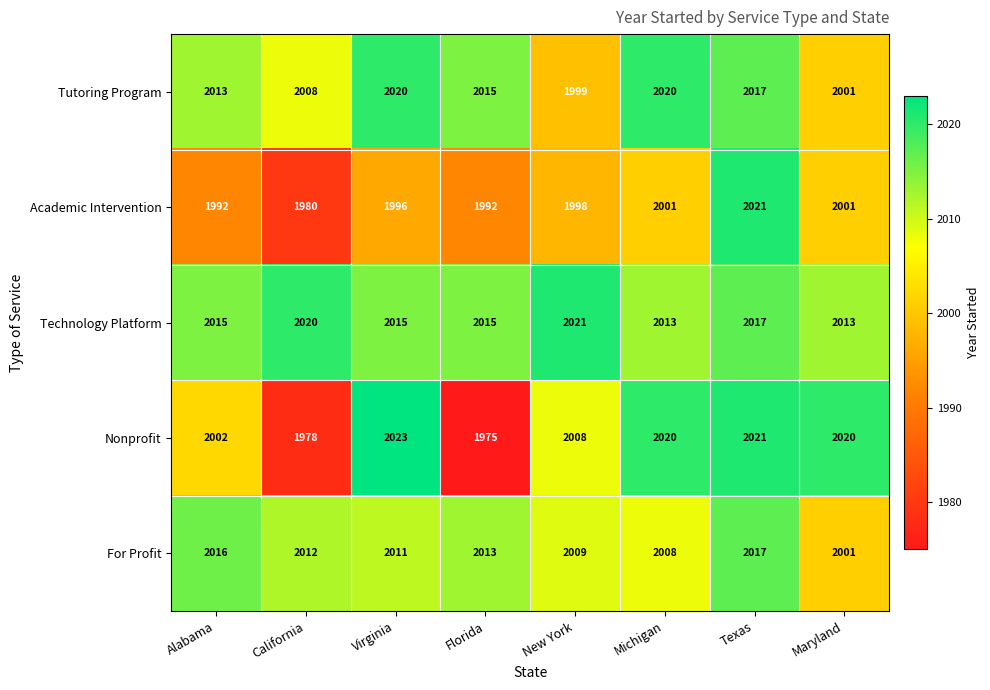

Between New York and Texas, which series saw the biggest shift?

Academic Intervention